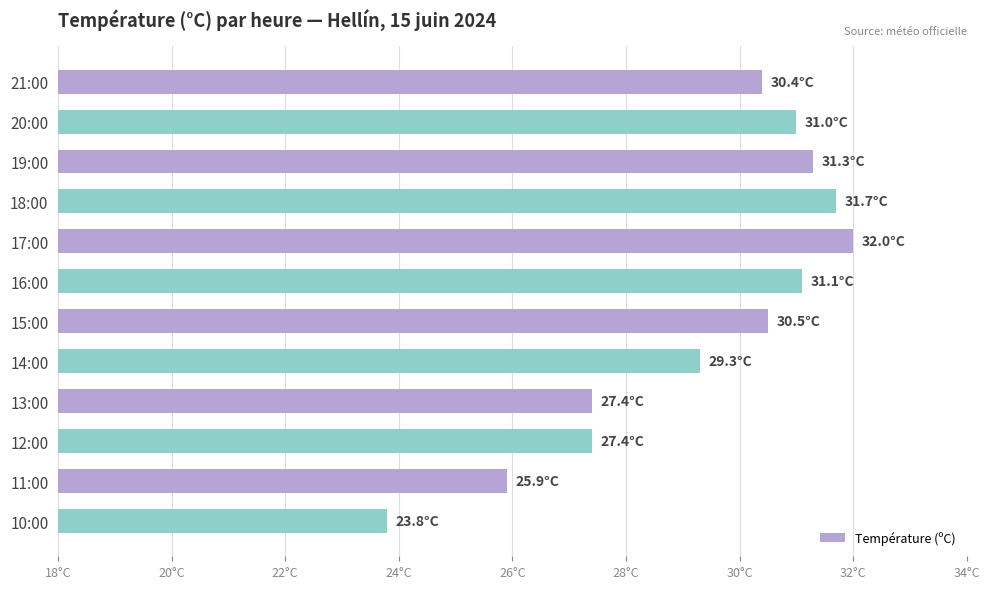

Does the chart contain any negative values?

No